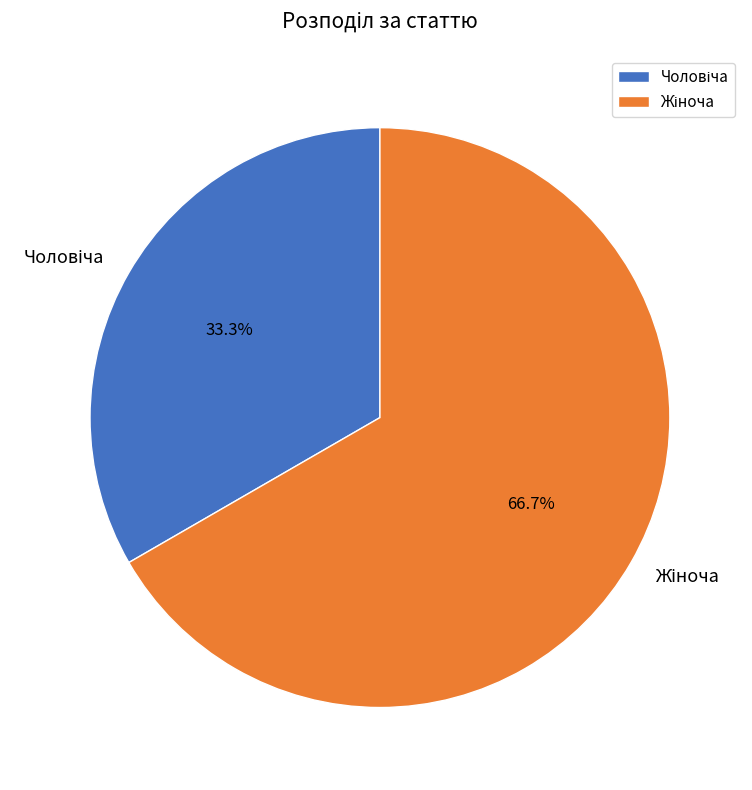

Is there any slice that represents more than half of the pie?

Yes